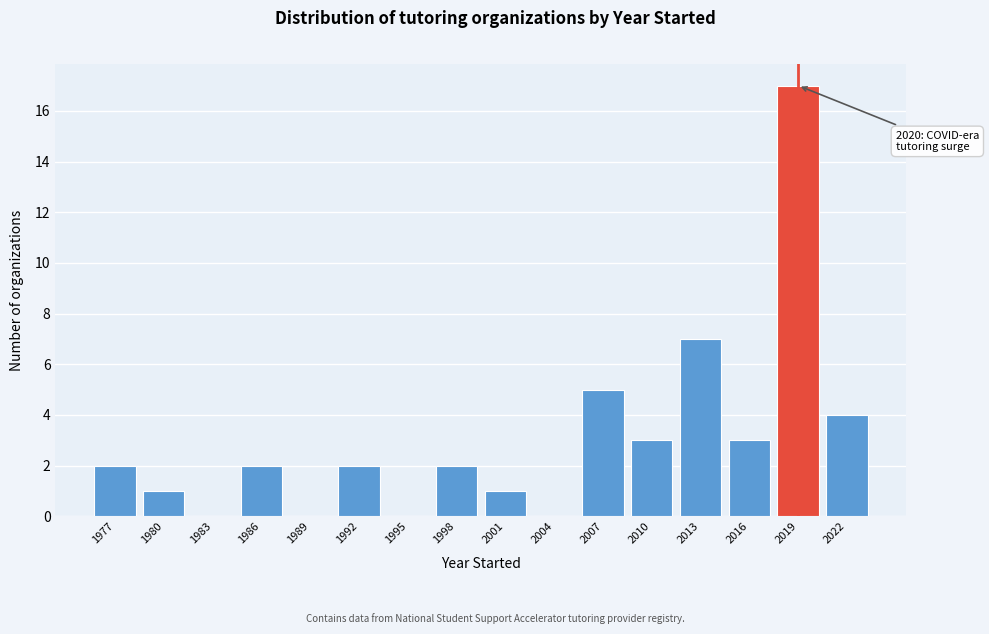

Reading right to left, extract all data points from this chart.

2022=4	2019=17	2016=3	2013=7	2010=3	2007=5	2004=0	2001=1	1998=2	1995=0	1992=2	1989=0	1986=2	1983=0	1980=1	1977=2